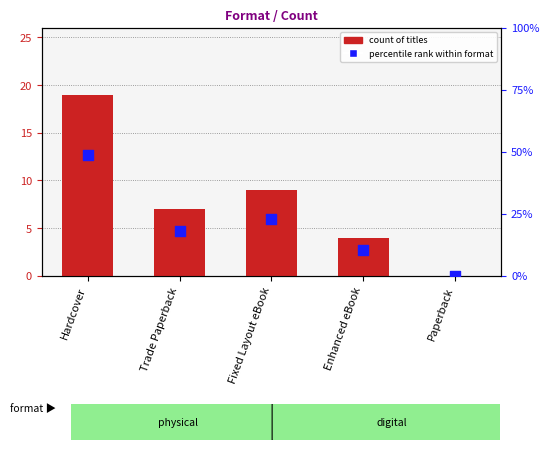

Which series reaches the maximum Y coordinate?

Percentile rank within format